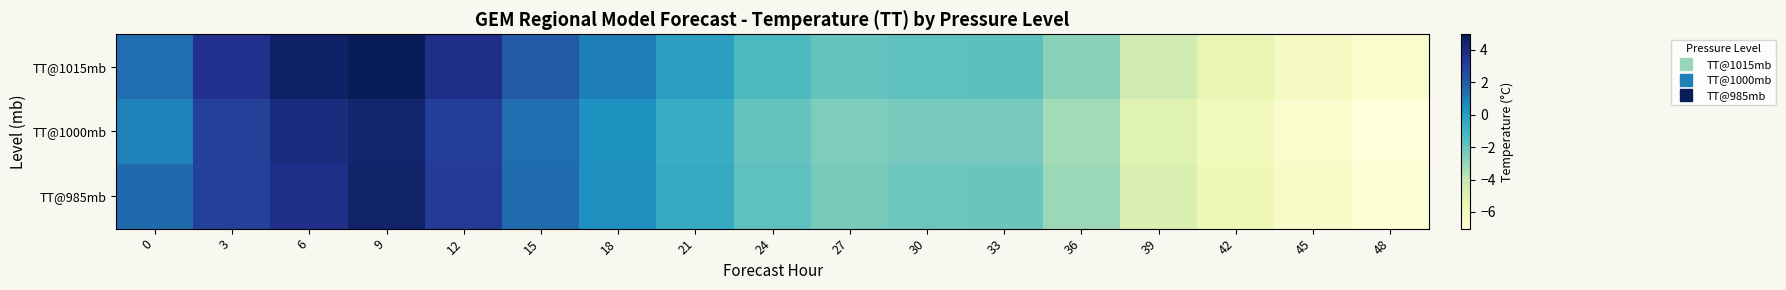

What is the total value across all series at 27?

-6.8